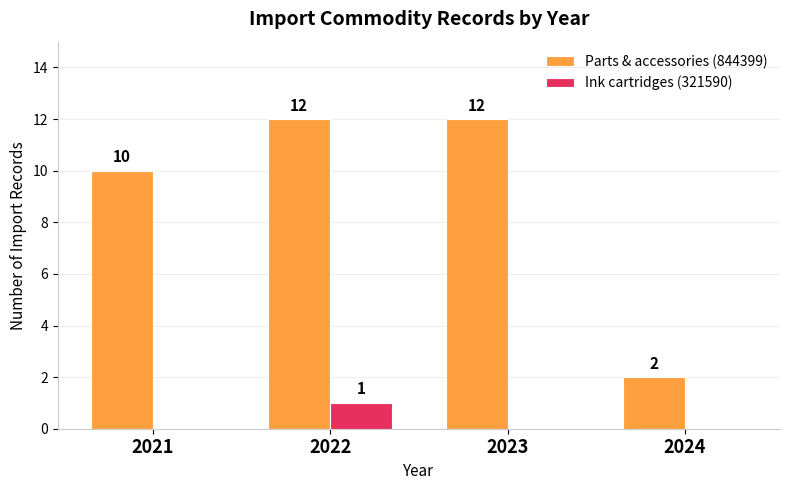

How many data points does each series have?

4